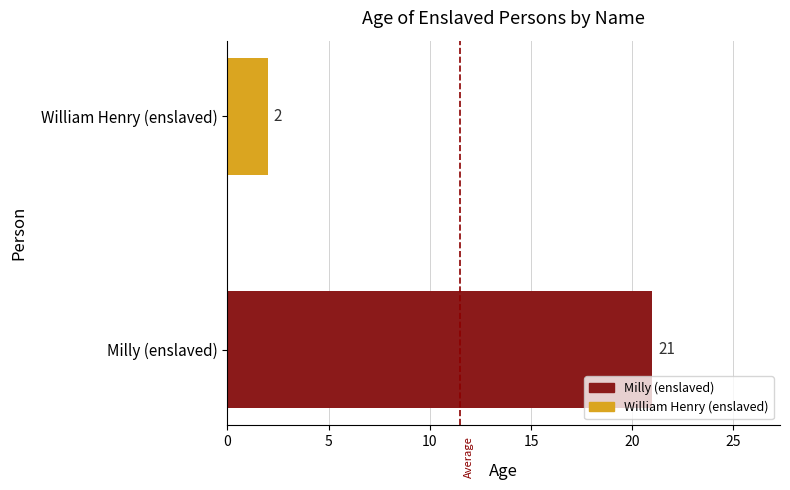

Reading bottom to top, extract all data points from this chart.

Milly (enslaved)=21	William Henry (enslaved)=2